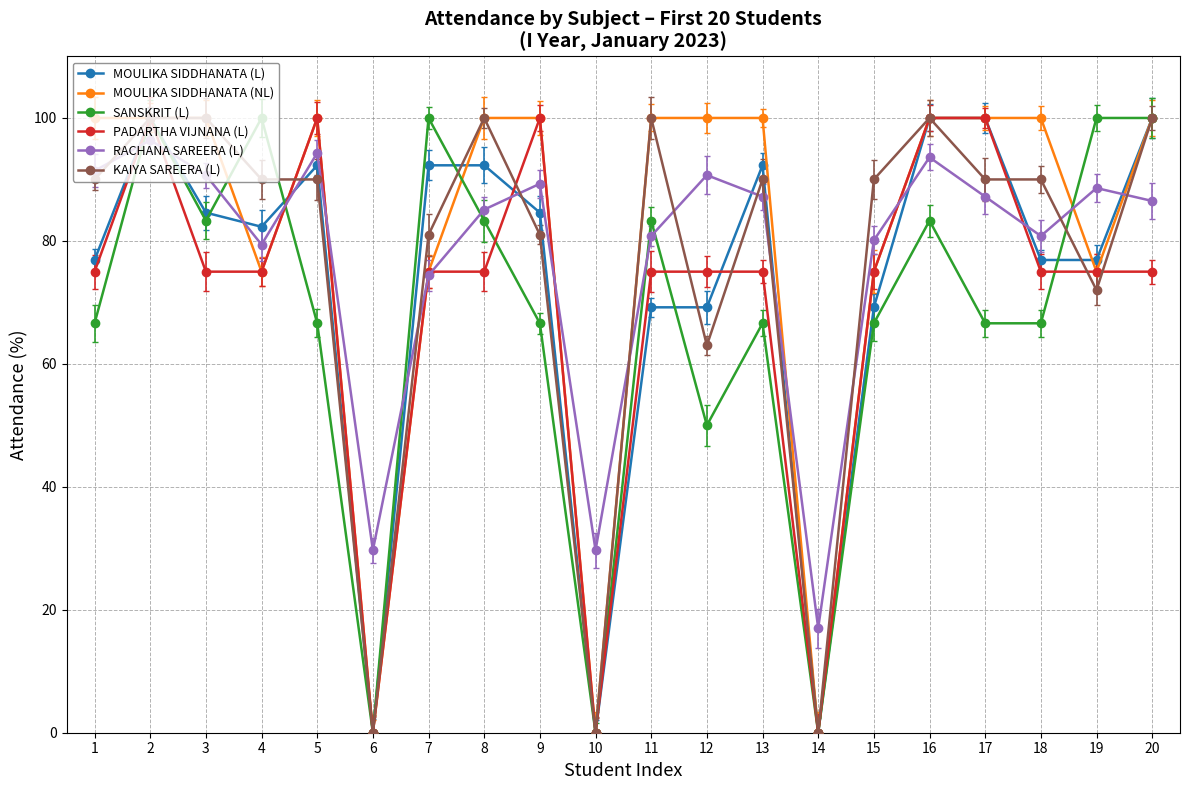

Reading right to left, extract all data points from this chart.

MOULIKA SIDDHANATA (L): 100.0	76.9	76.9	100.0	100.0	69.2	0.0	92.3	69.2	69.2	0.0	84.6	92.3	92.3	0.0	92.3	82.3	84.6	100.0	76.9
MOULIKA SIDDHANATA (NL): 100.0	75.0	100.0	100.0	100.0	75.0	0.0	100.0	100.0	100.0	0.0	100.0	100.0	75.0	0.0	100.0	75.0	100.0	100.0	100.0
SANSKRIT (L): 100.0	100.0	66.6	66.6	83.3	66.6	0.0	66.6	50.0	83.3	0.0	66.6	83.3	100.0	0.0	66.6	100.0	83.3	100.0	66.6
PADARTHA VIJNANA (L): 75.0	75.0	75.0	100.0	100.0	75.0	0.0	75.0	75.0	75.0	0.0	100.0	75.0	75.0	0.0	100.0	75.0	75.0	100.0	75.0
RACHANA SAREERA (L): 86.5	88.6	80.8	87.2	93.6	80.1	17.0	87.2	90.7	80.8	29.7	89.3	85.1	74.4	29.7	94.3	79.4	90.7	96.4	91.4
KAIYA SAREERA (L): 100.0	72.0	90.0	90.0	100.0	90.0	0.0	90.0	63.0	100.0	0.0	81.0	100.0	81.0	0.0	90.0	90.0	100.0	100.0	90.0